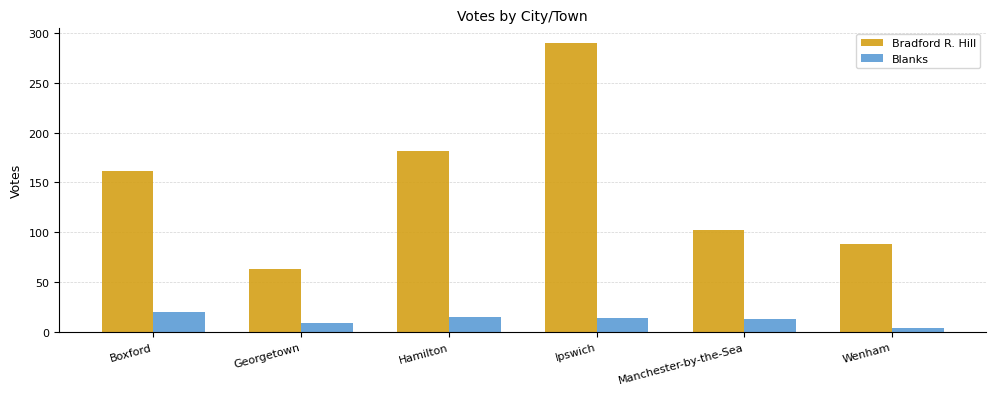

Is it true that Blanks equals 4 at Wenham?

True